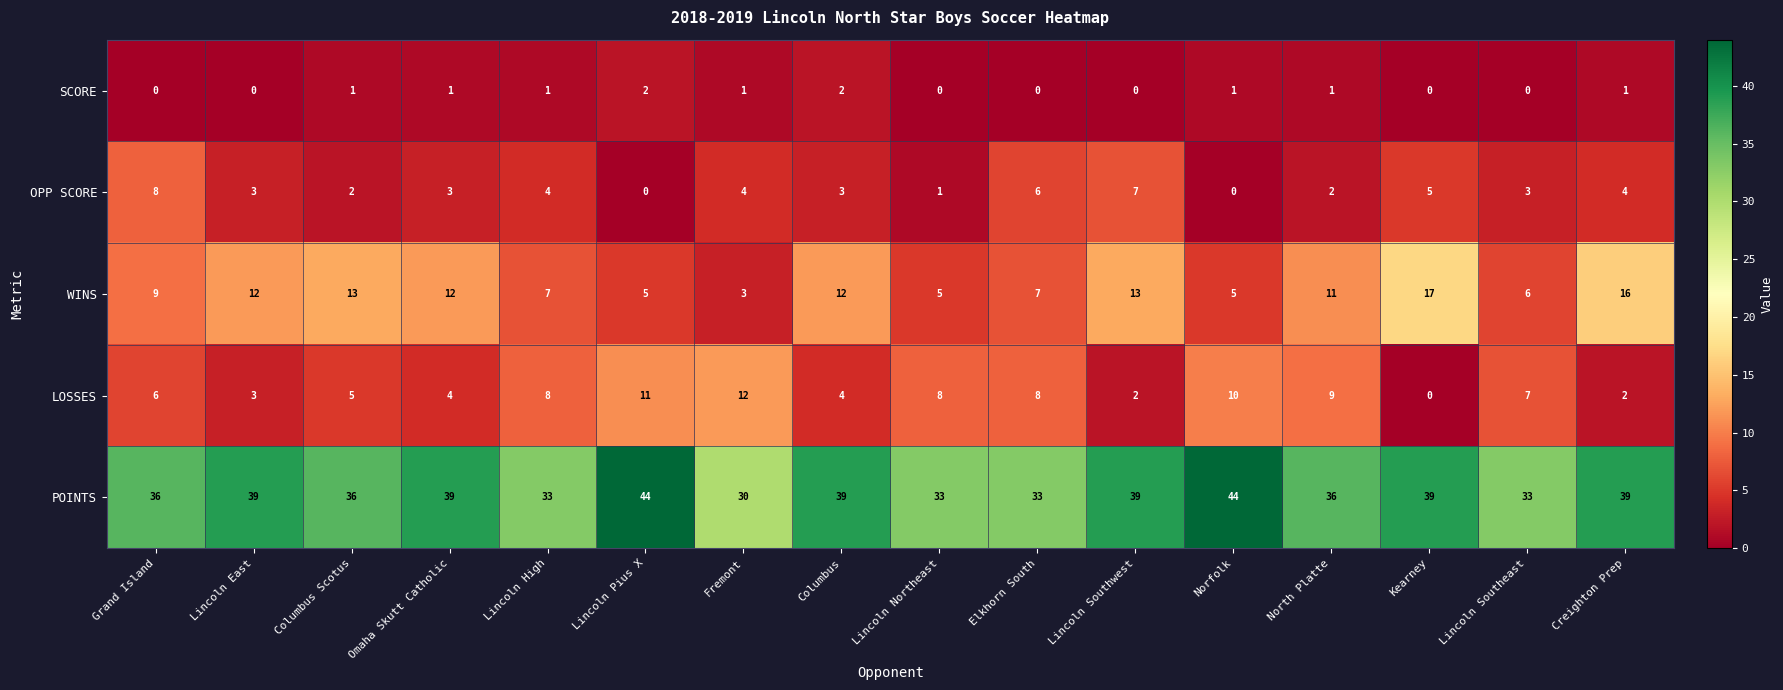

What is the sum of all WINS values?

153